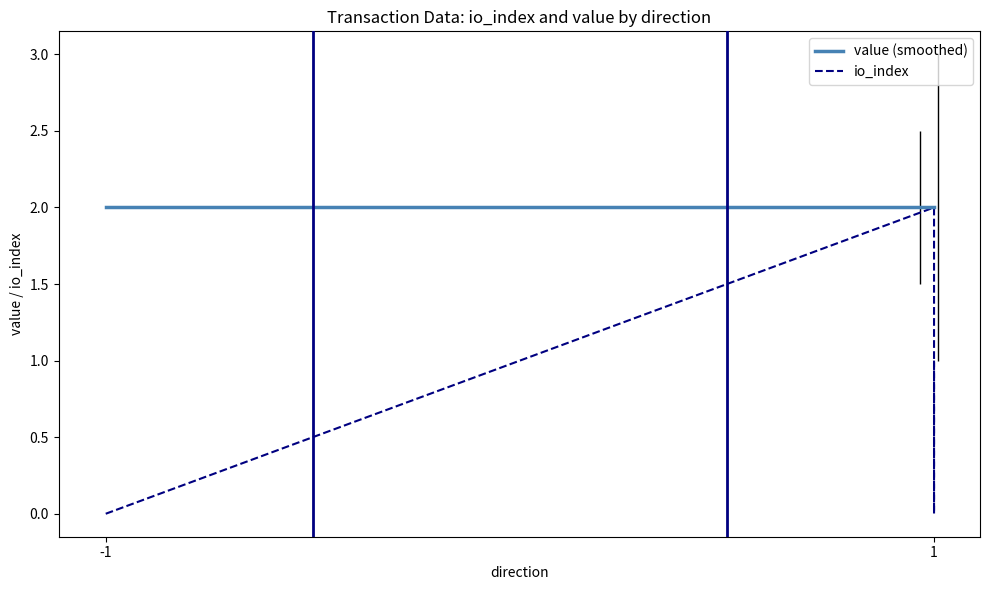

Which category has the highest value across all series?

-1